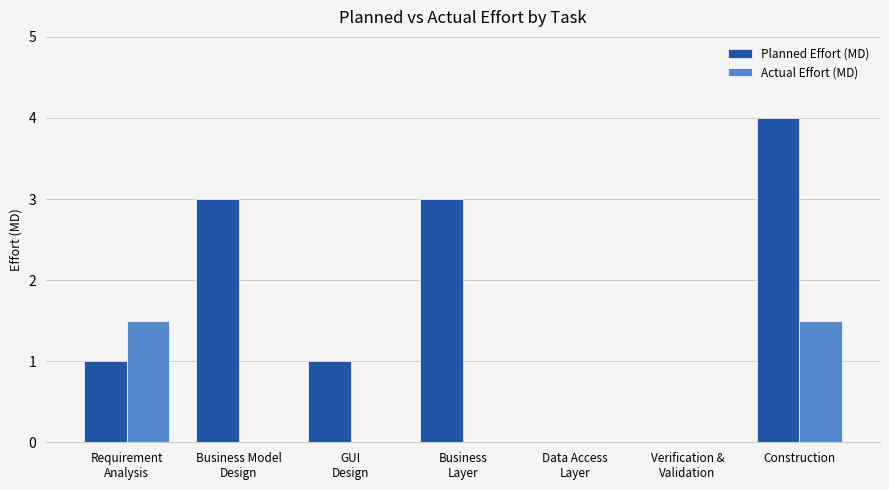

What is the sum of the Planned Effort (MD) values at Business
Layer and Verification &
Validation?

3.0